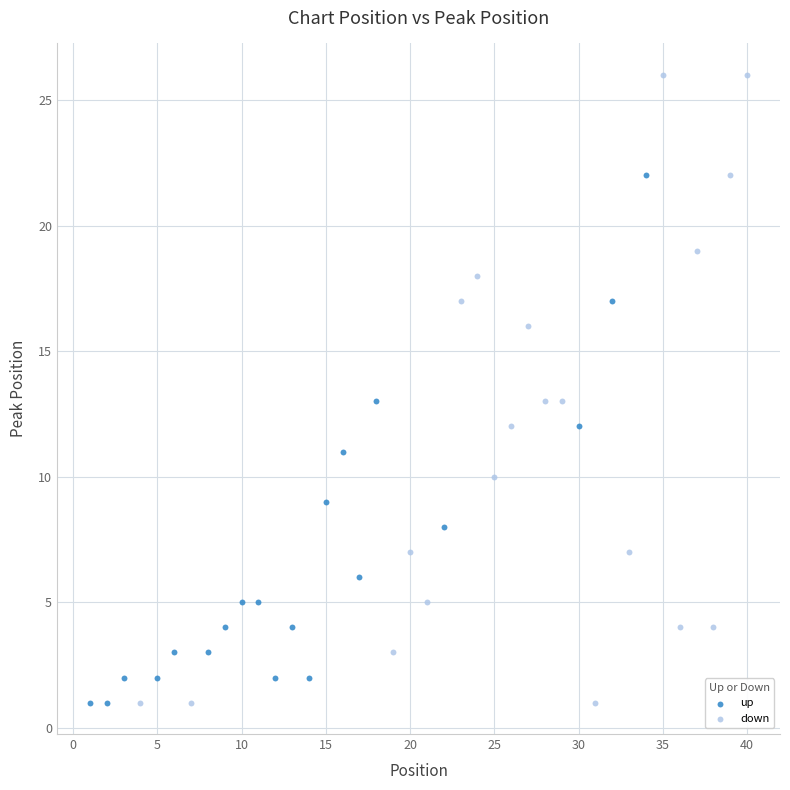

Which series contains the highest Y value?

down